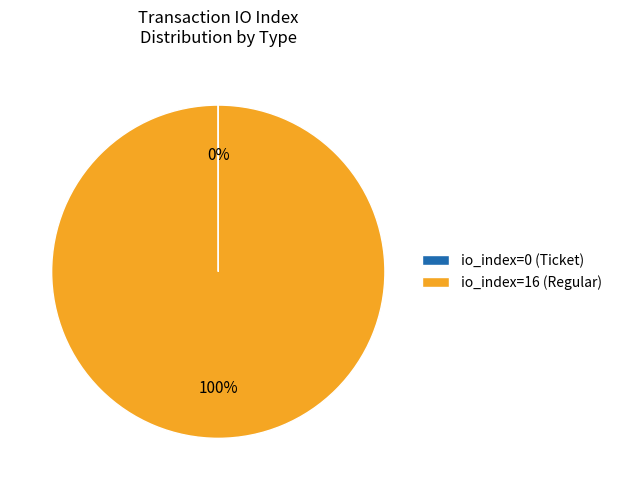

To the nearest percent, what percentage of the pie is io_index=16 (Regular)?

100%